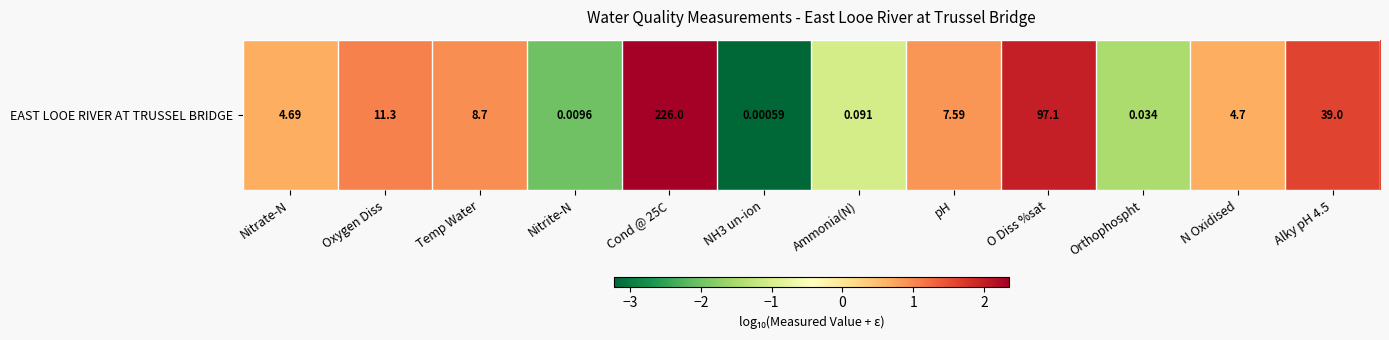

Which has a higher value, Nitrite-N or Oxygen Diss?

Oxygen Diss